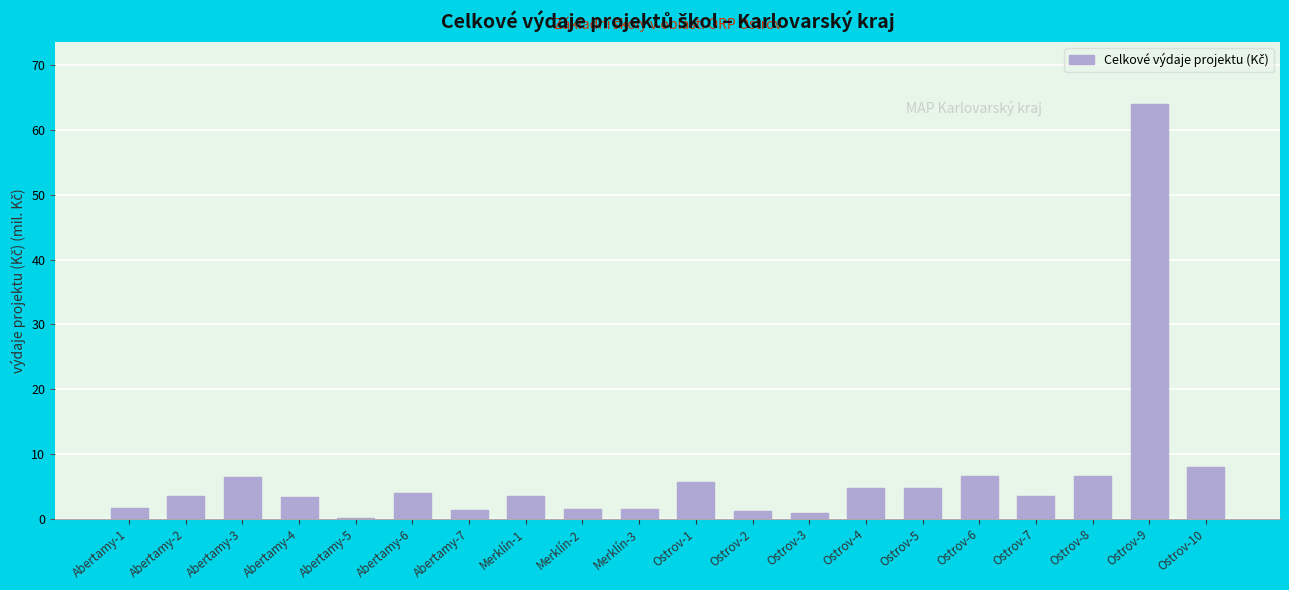

The chart shows a value of 3.5 at Abertamy-2. True or false?

True